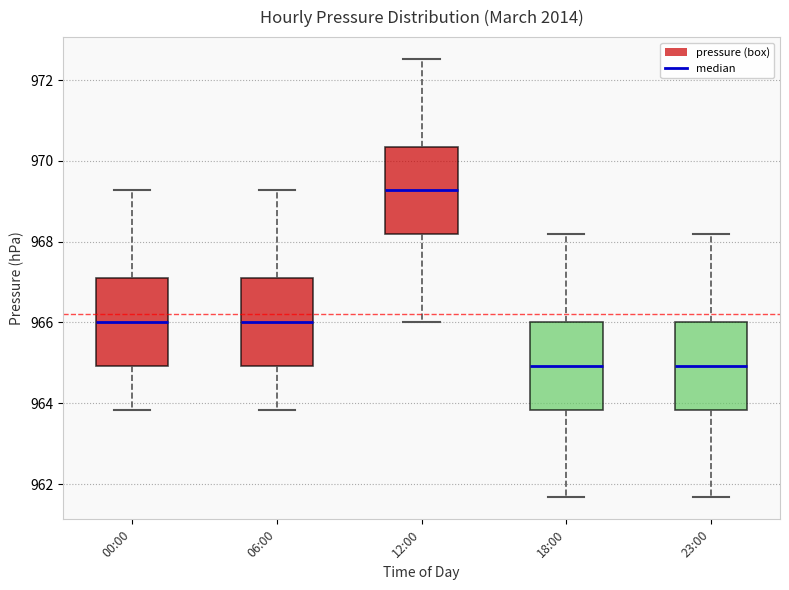

Reading left to right, read every box against the y-axis: the position of its median line, the range the box covers, and the ends of its whiskers. The values are not printed on the chart, so give them approximately, as read against the axis.

00:00: median 966.0, box 965.0 to 967.2, whiskers 963.8 to 969.2
06:00: median 966.0, box 965.0 to 967.2, whiskers 963.8 to 969.2
12:00: median 969.2, box 968.2 to 970.4, whiskers 966.0 to 972.6
18:00: median 965.0, box 963.8 to 966.0, whiskers 961.6 to 968.2
23:00: median 965.0, box 963.8 to 966.0, whiskers 961.6 to 968.2